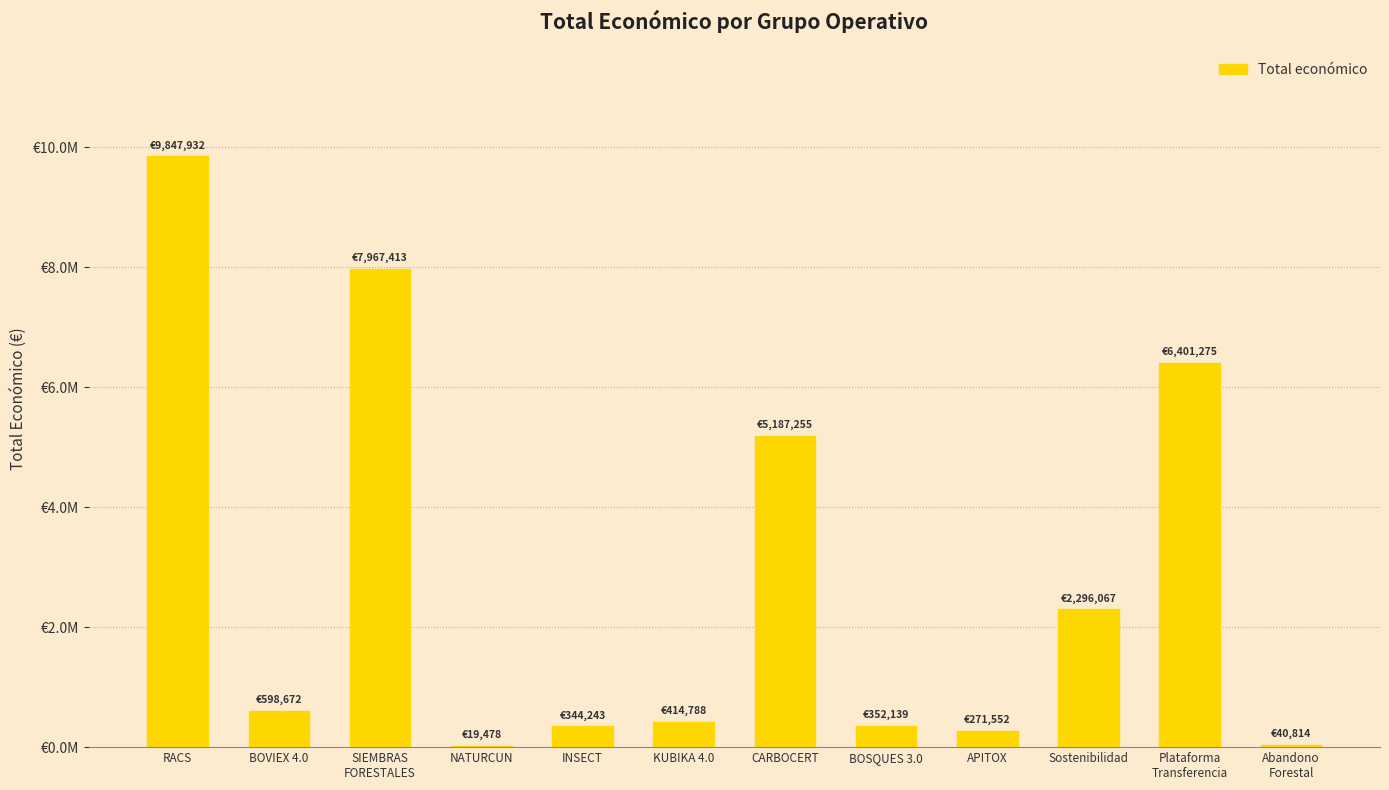

Reading left to right, transcribe all the data shown in this chart.

9847932	598672	7967413	19478	344243	414788	5187255	352139	271552	2296067	6401275	40814